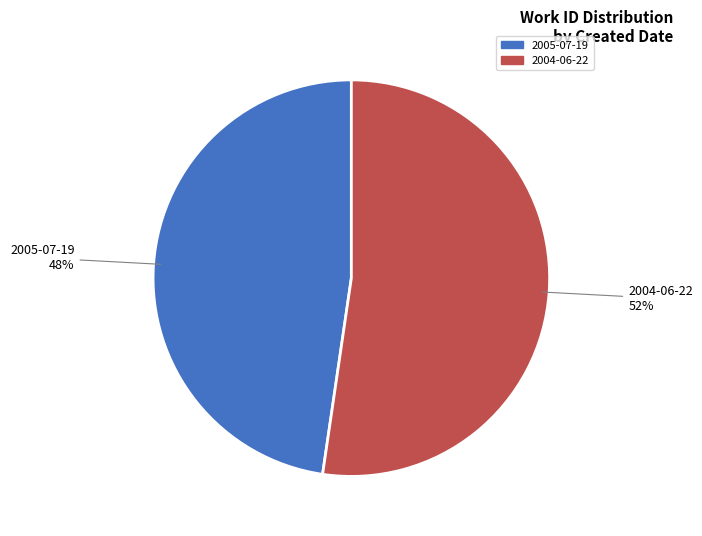

What is the majority slice?

2004-06-22